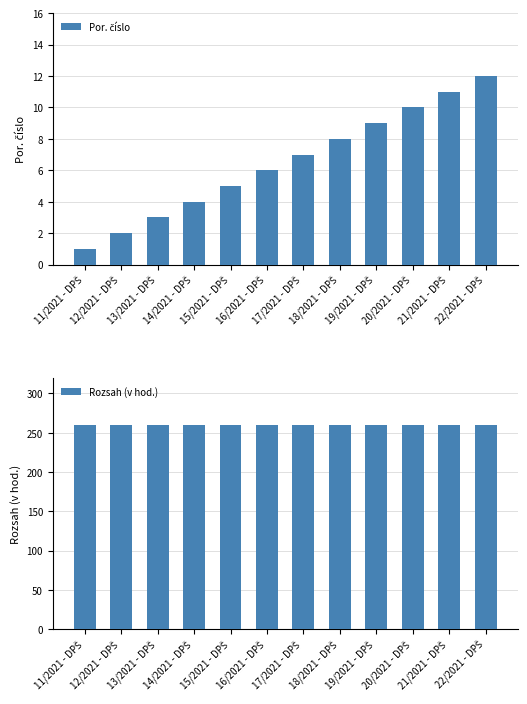

Are the bars grouped side by side (vs. stacked)?

Yes